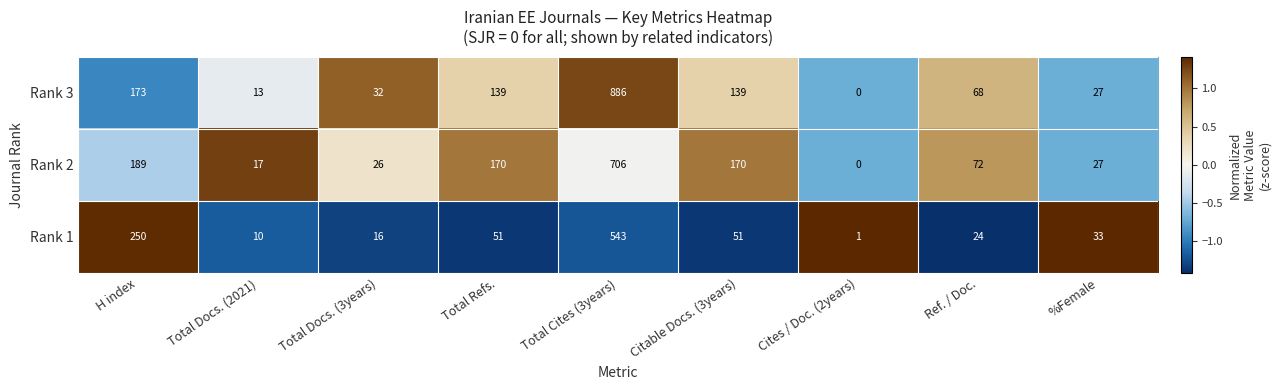

Which category has the highest value across all series?

Total Cites (3years)